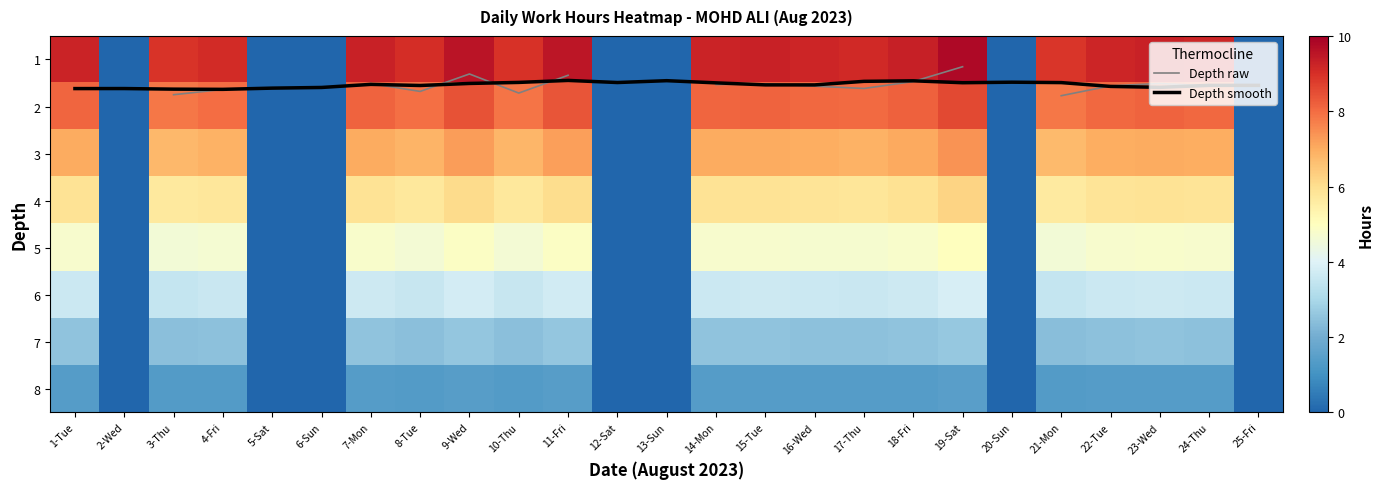

Between 12-Sat and 17-Thu, which is larger?

17-Thu